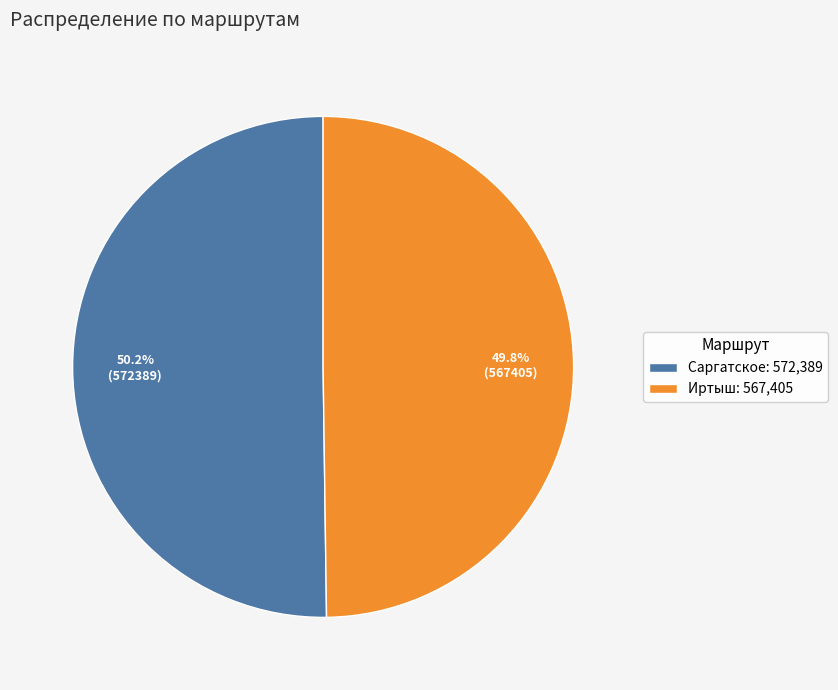

Approximately how many times larger is the value at Саргатское: 572,389 compared to Иртыш: 567,405?

1.0